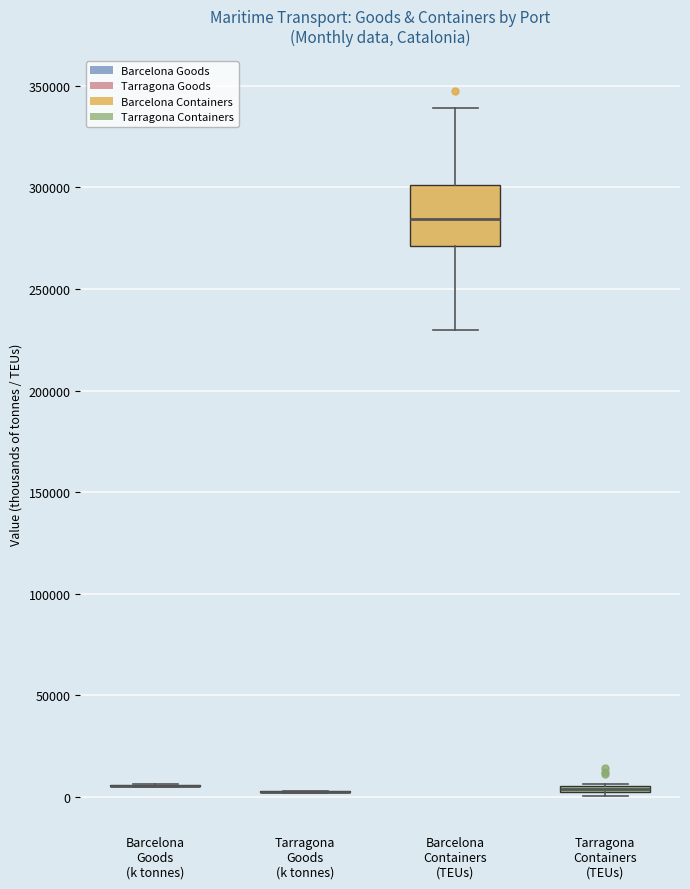

Comparing the boxes themselves (not the whiskers), which one is the tallest?

Barcelona Containers (TEUs)